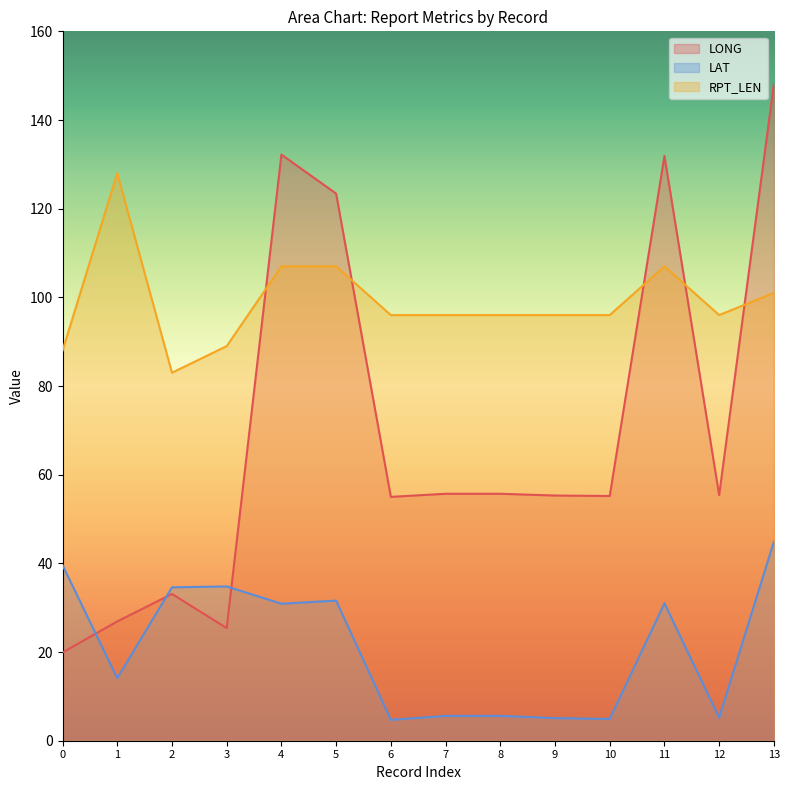

How many lines are shown in the chart?

3